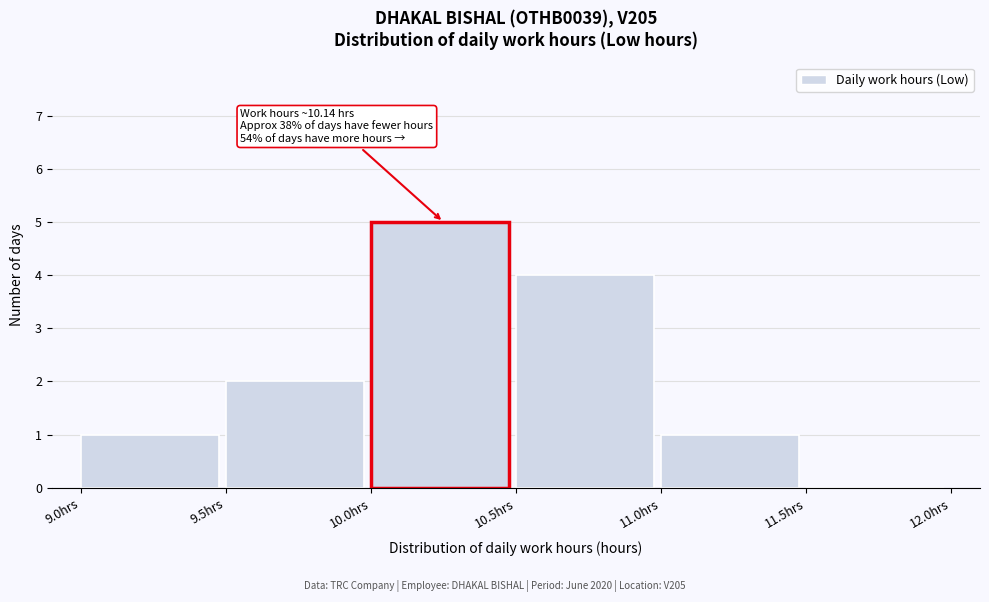

Over which range of the x-axis is the bar tallest?

10.0 to 10.5